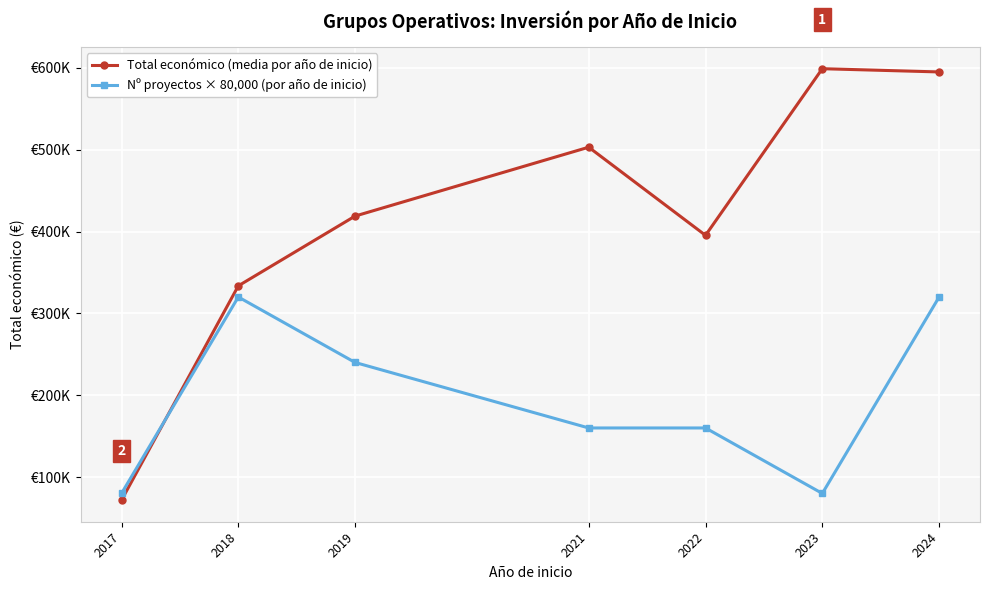

Which series has the largest total across all categories?

Total económico (media por año de inicio)